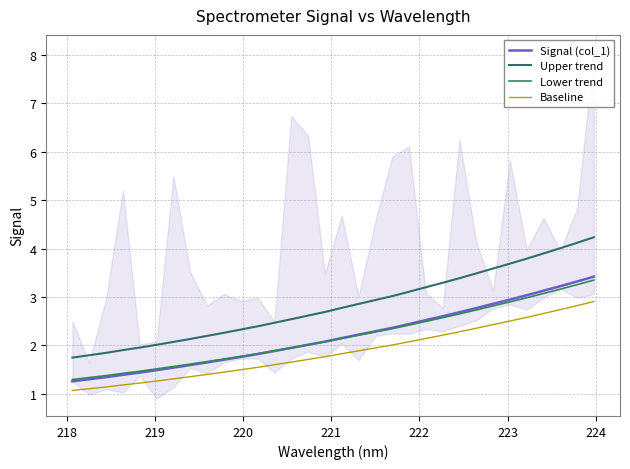

Which series has the widest spread of values?

Upper trend